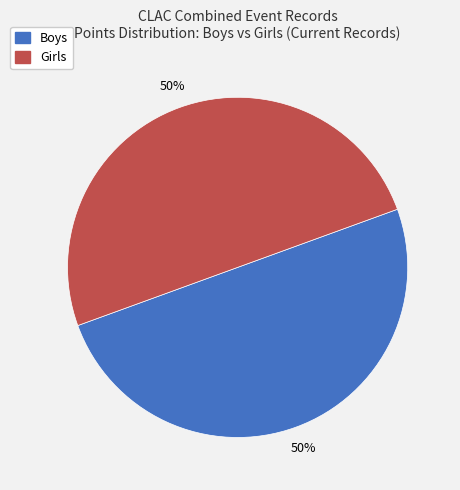

How many slices are in this pie chart?

2